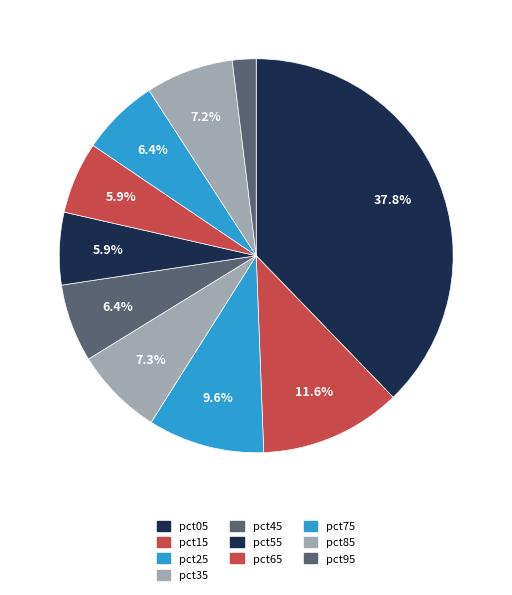

To the nearest percent, what is the average slice percentage?

10%